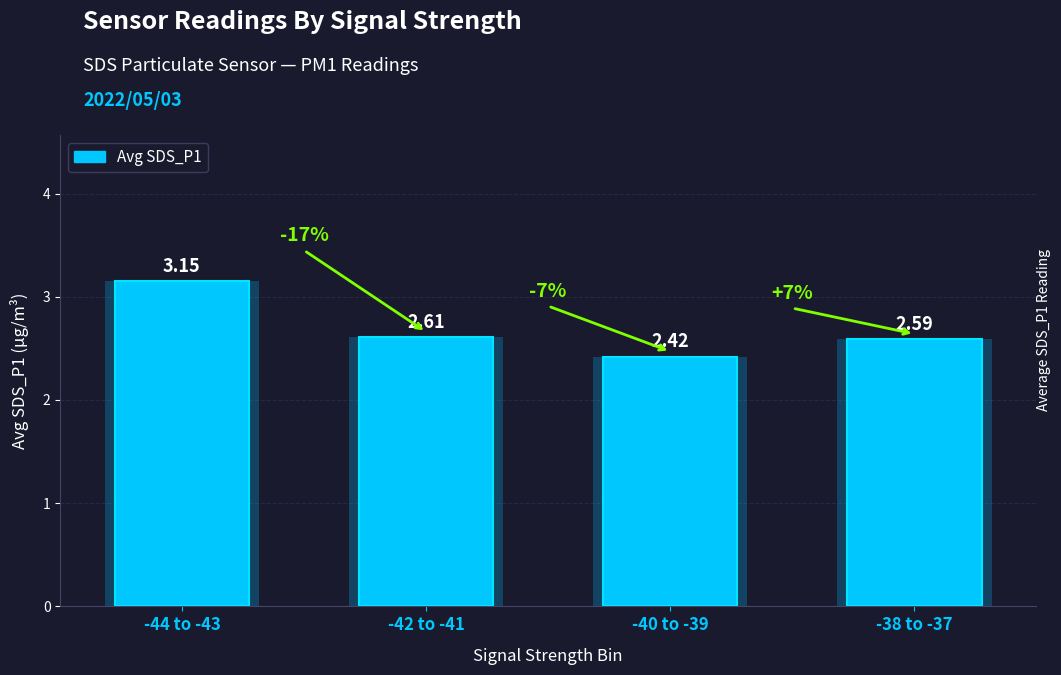

What is the ratio of the value at -44 to -43 to the value at -38 to -37?

1.2